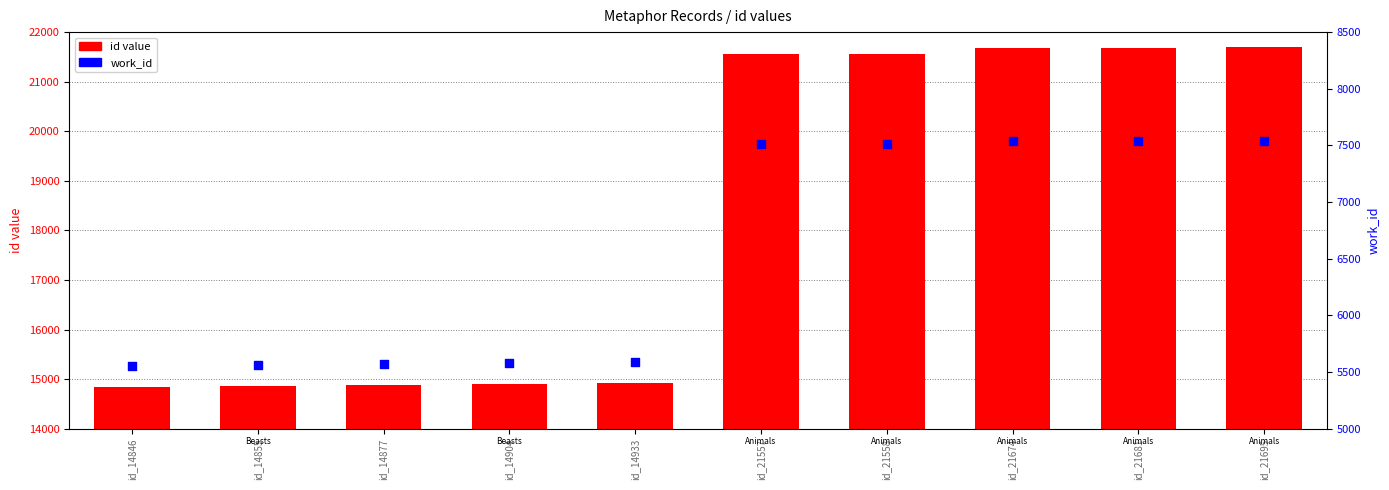

Which series has the largest total across all categories?

id value